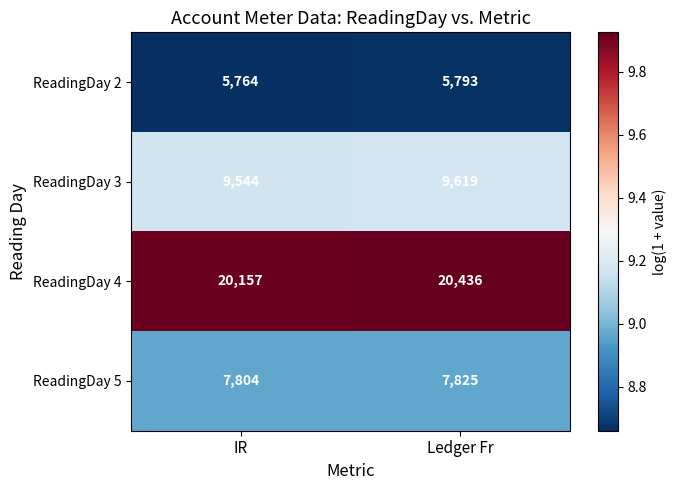

Reading left to right, extract all data points from this chart.

ReadingDay 2: IR=5764	Ledger Fr=5793
ReadingDay 3: IR=9544	Ledger Fr=9619
ReadingDay 4: IR=20157	Ledger Fr=20436
ReadingDay 5: IR=7804	Ledger Fr=7825